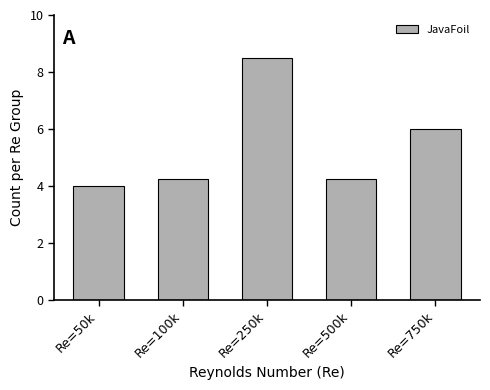

At which category does the chart reach its minimum across all series?

Re=50k